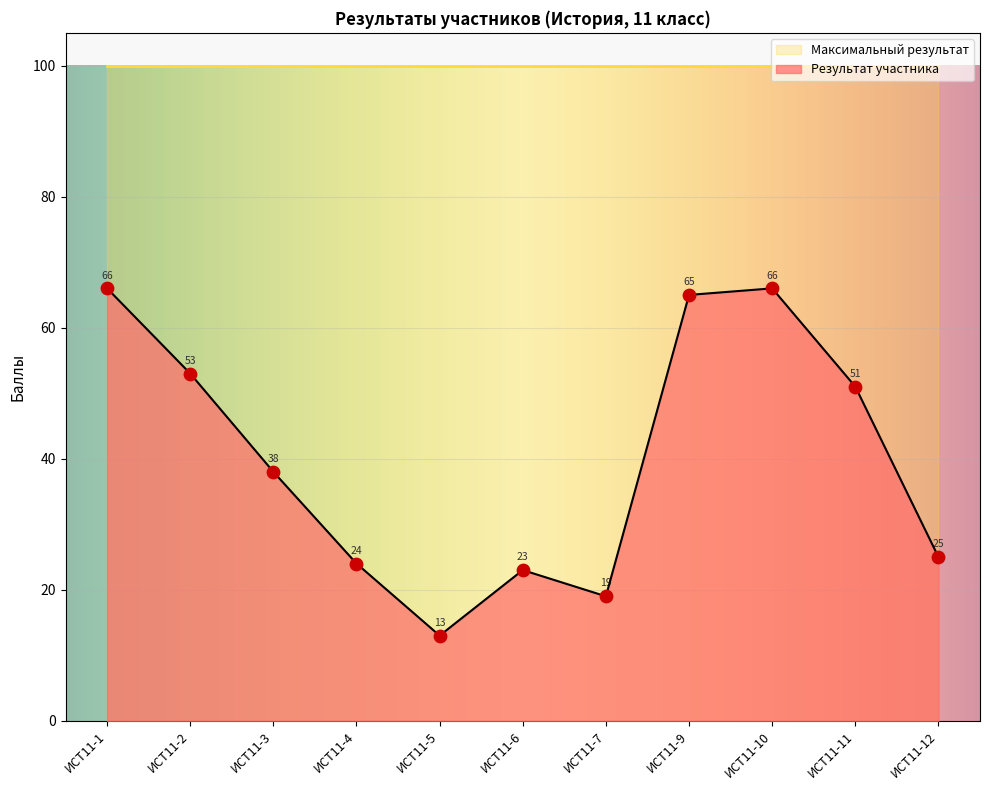

What is the ratio of the value at ИСТ11-6 to the value at ИСТ11-4?

1.0